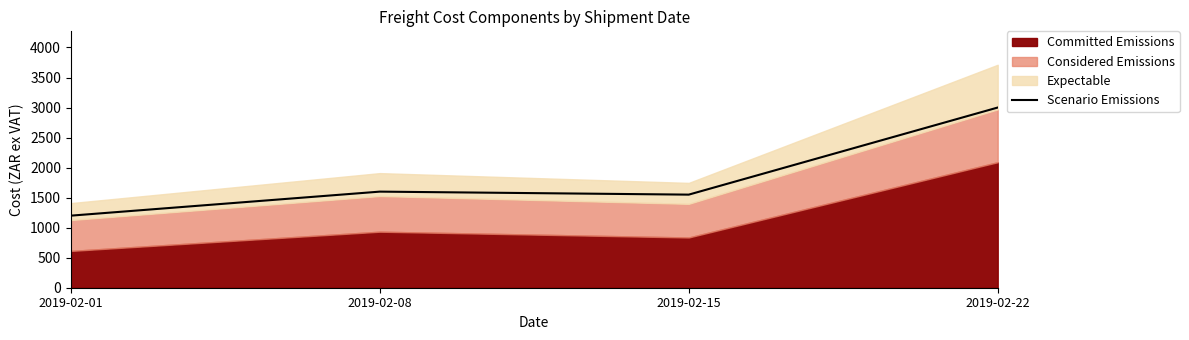

Does the chart have visible grid lines?

No